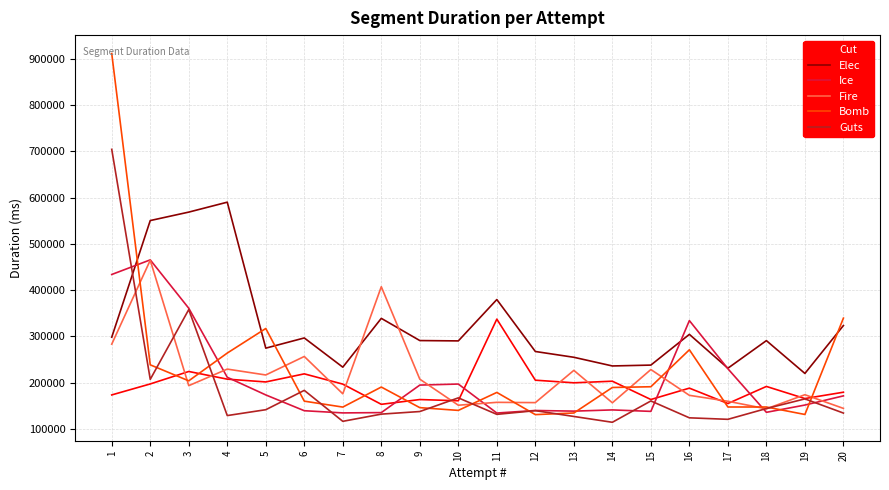

What is the minimum value for Fire?

143447